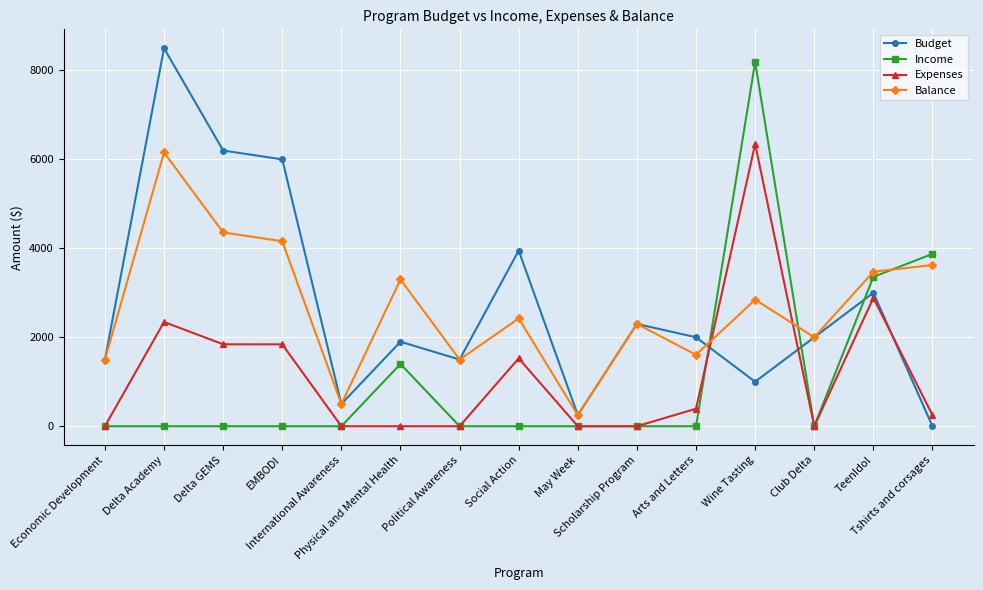

Which category has the highest value in the Income series?

Wine Tasting